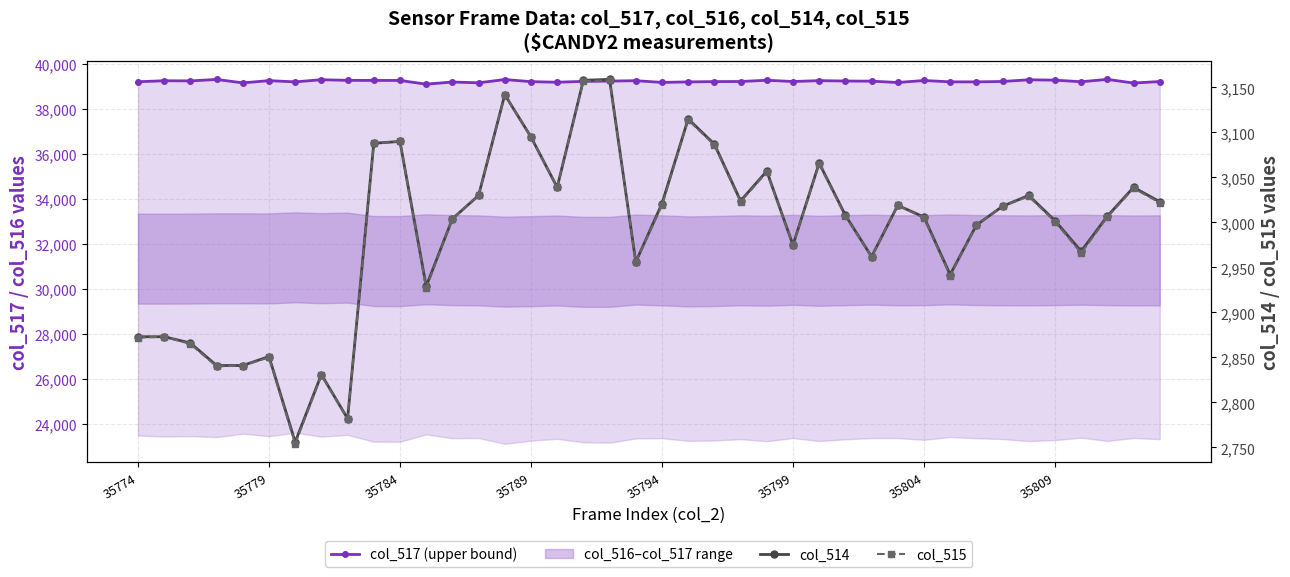

What is the lowest value of the col_515 series?

2754